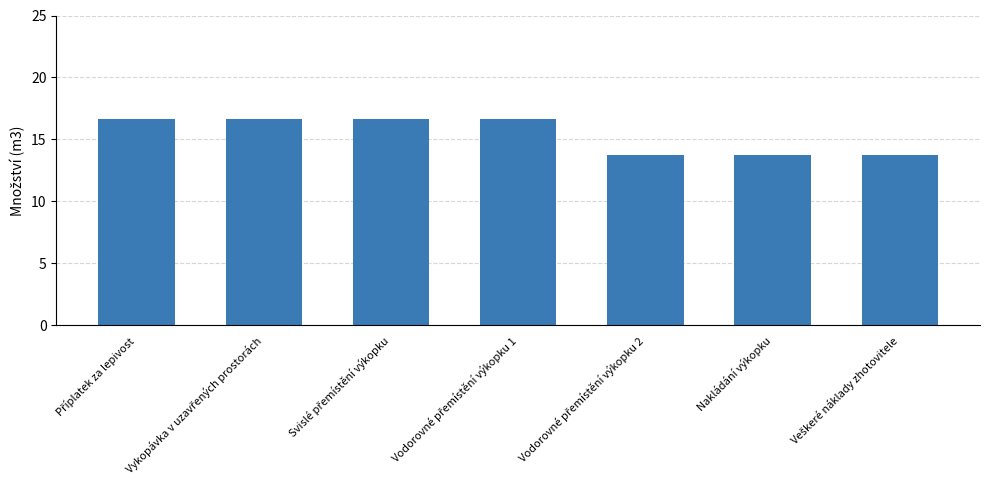

What is the minimum value shown in the chart?

13.7